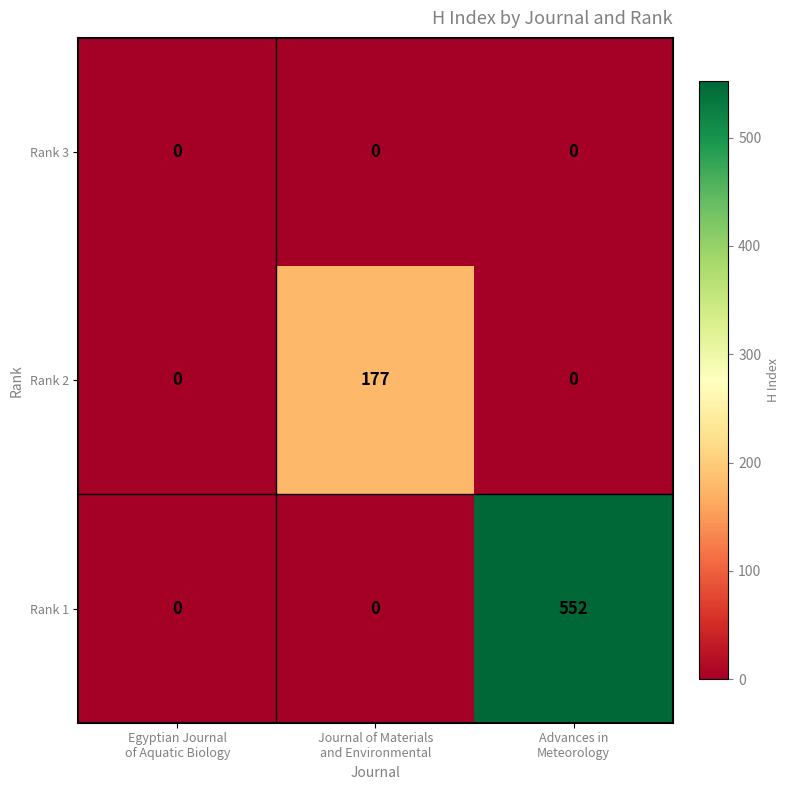

Reading right to left, transcribe all the data shown in this chart.

Rank 3: 0	0	0
Rank 2: 0	177	0
Rank 1: 552	0	0